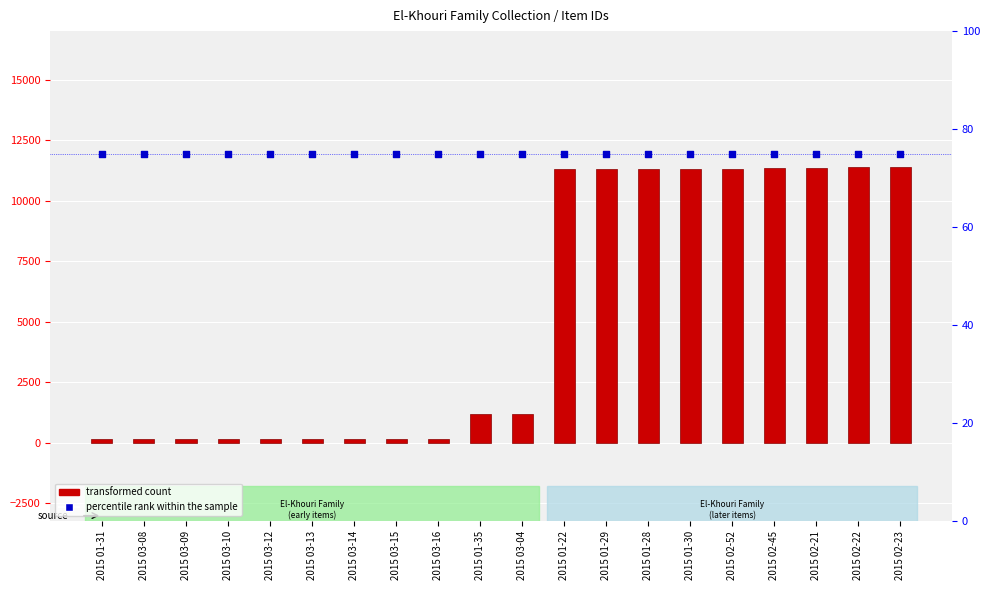

Which series has the widest spread of Y values?

transformed count